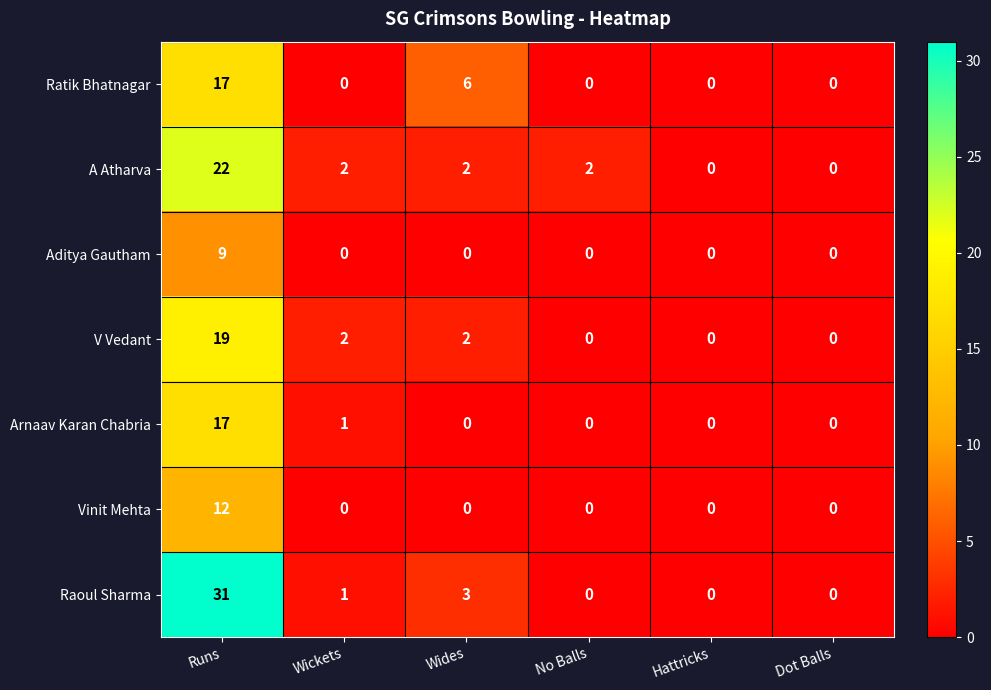

Which label corresponds to the largest value in the chart?

Runs